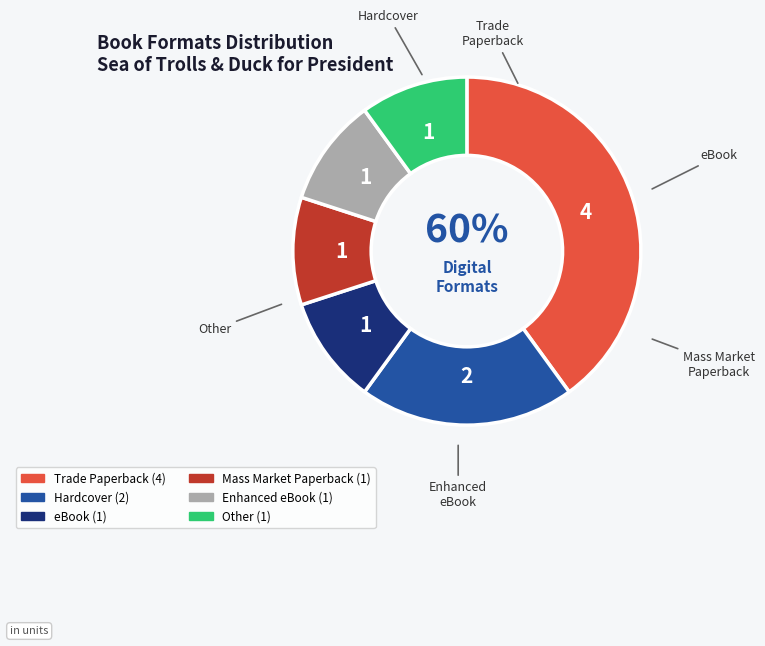

To the nearest percent, what is the average slice percentage?

17%